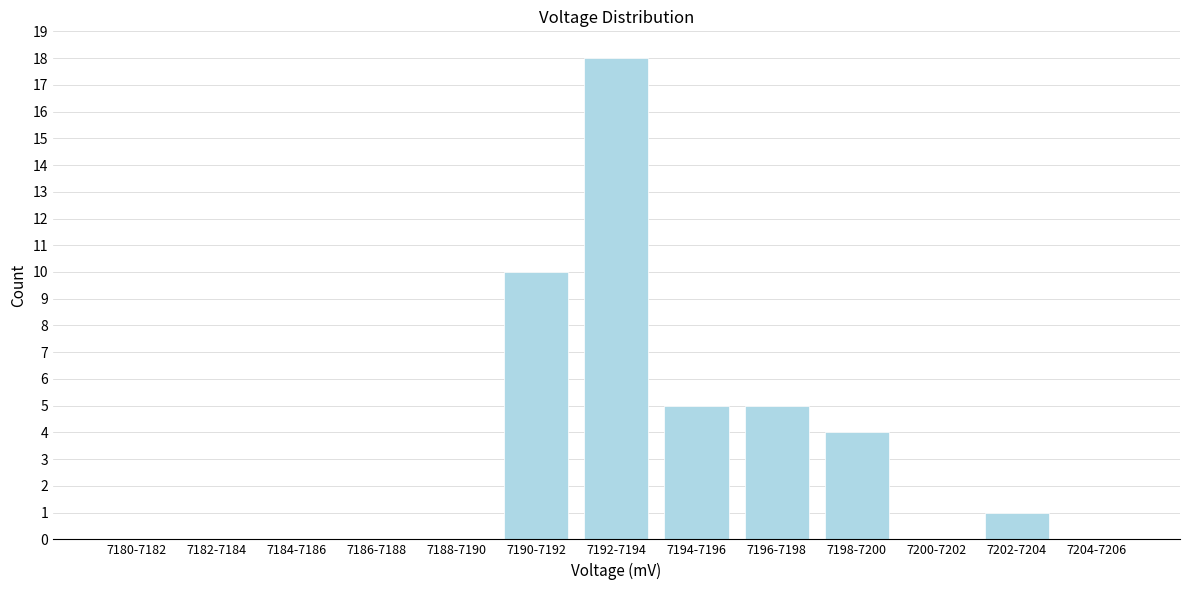

Reading left to right, extract all data points from this chart.

7180-7182=0	7182-7184=0	7184-7186=0	7186-7188=0	7188-7190=0	7190-7192=10	7192-7194=18	7194-7196=5	7196-7198=5	7198-7200=4	7200-7202=0	7202-7204=1	7204-7206=0